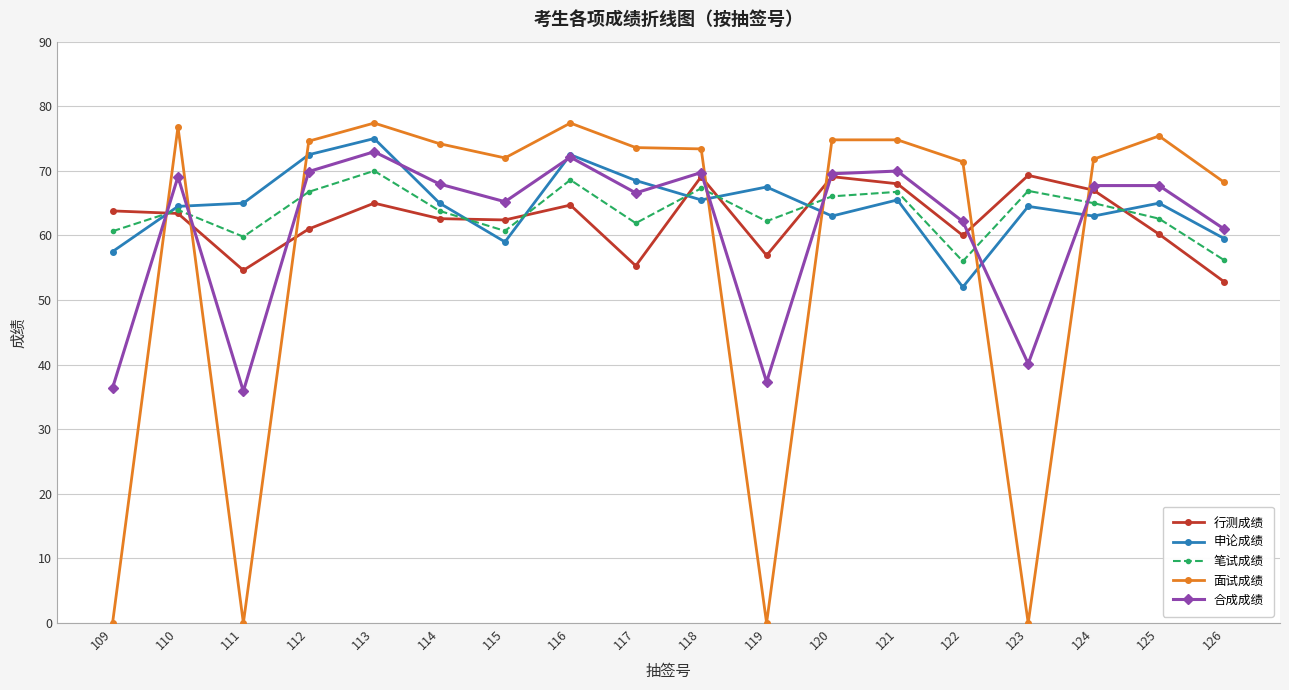

Is this an area chart (filled region under the line)?

No